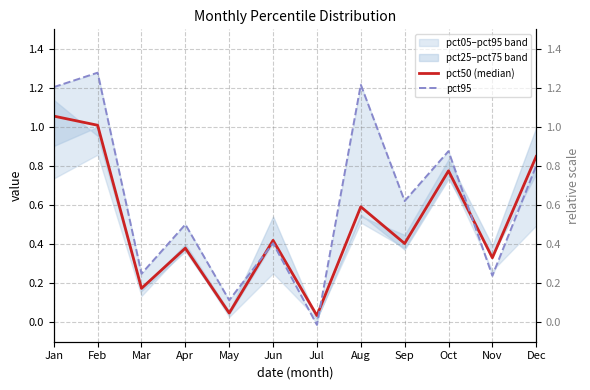

At which category is the sum across all series the highest?

Feb